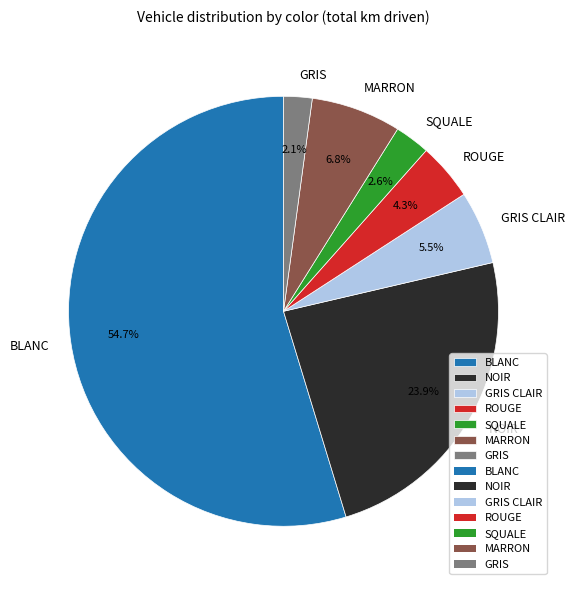

Rank the categories by value from highest to lowest.

BLANC, NOIR, MARRON, GRIS CLAIR, ROUGE, SQUALE, GRIS